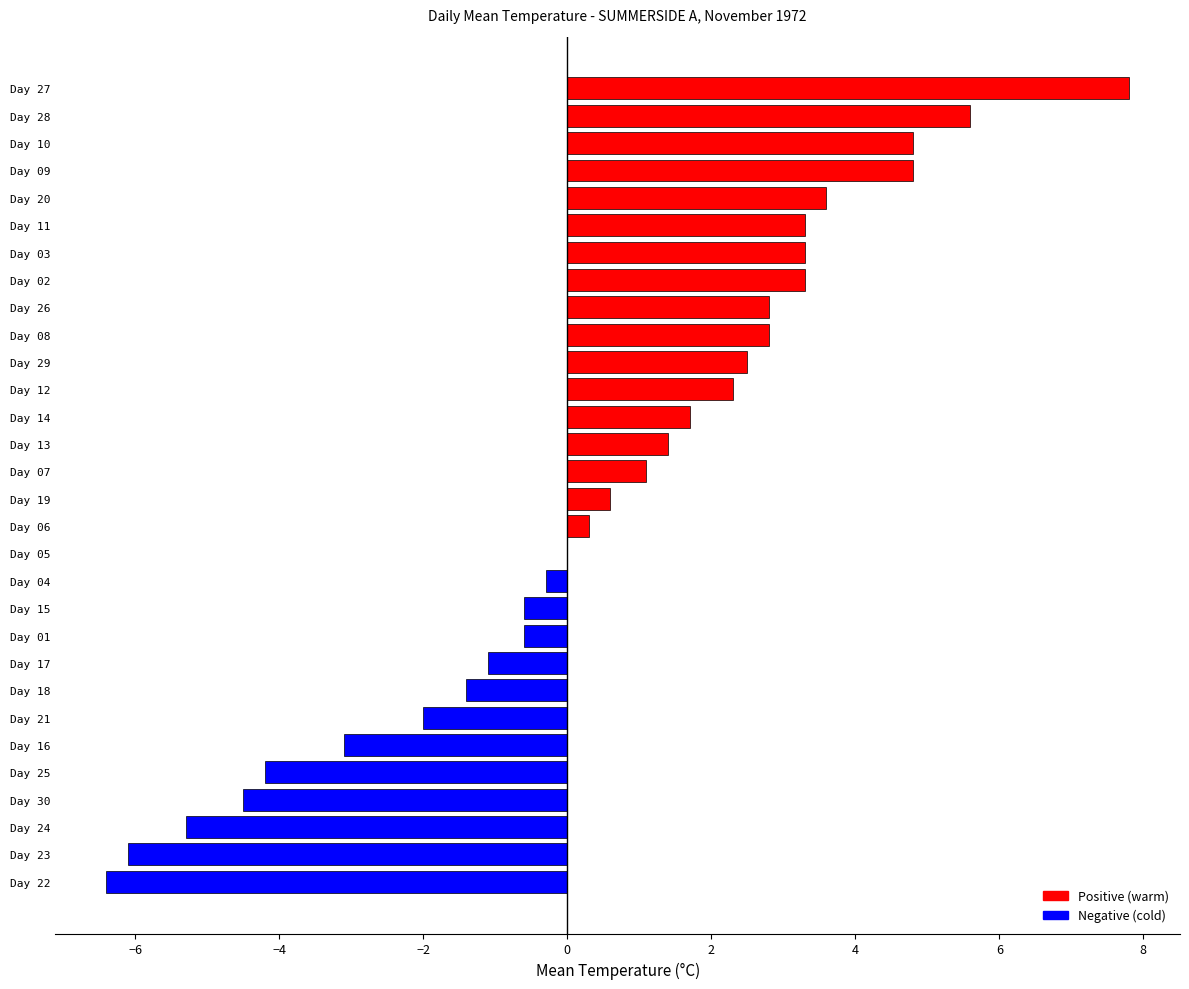

The value at Day 27 is 4.9. True or false?

False